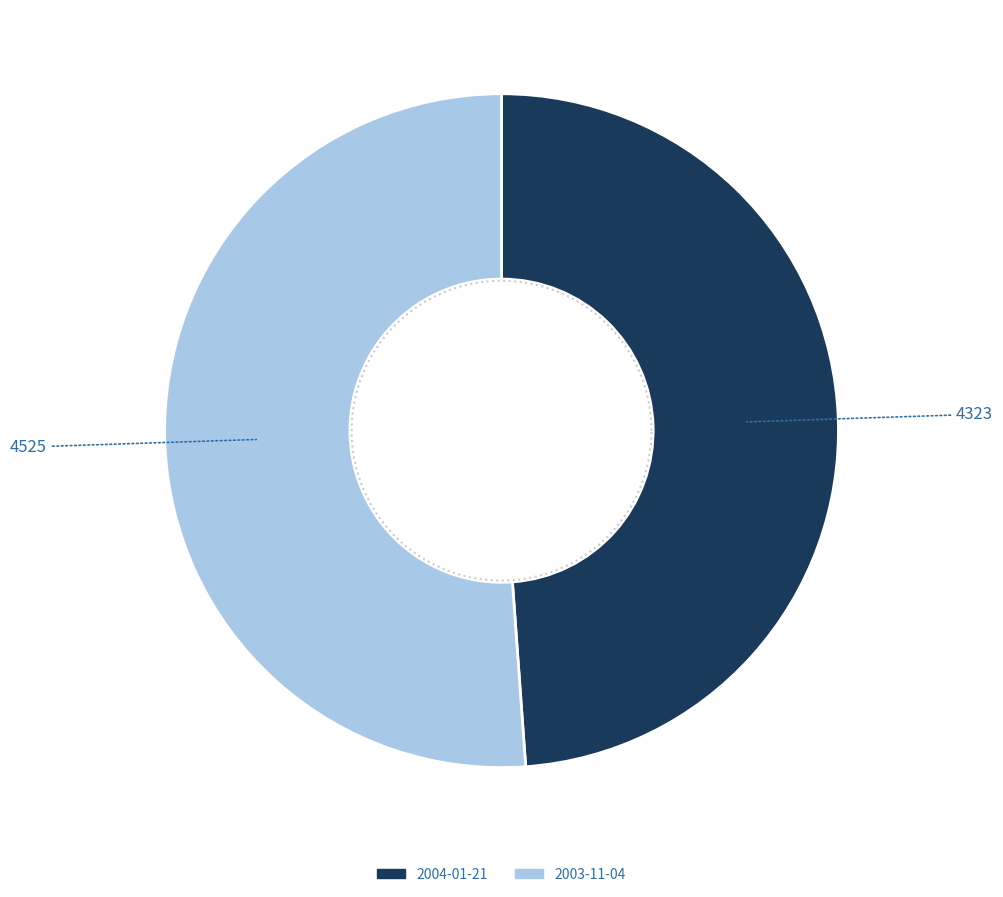

Count the number of slices in the pie.

2